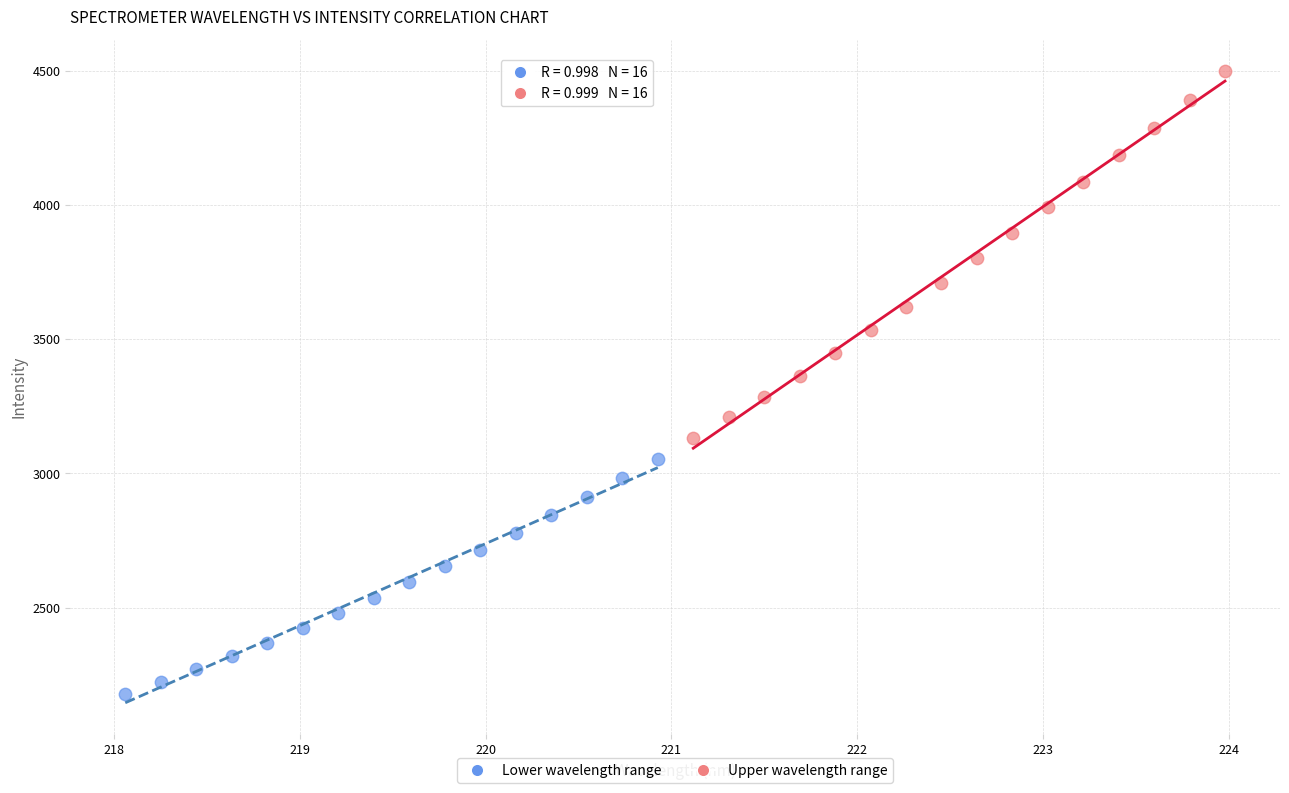

Which series contains the lowest Y value?

Lower wavelength range